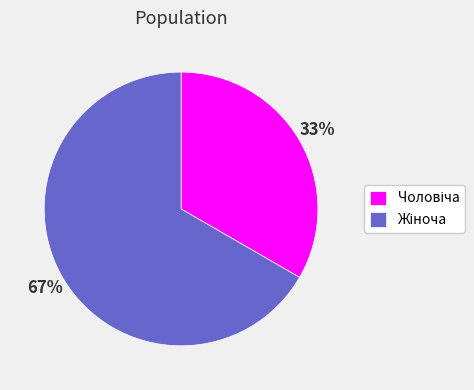

To the nearest percent, what is the average slice percentage?

50%